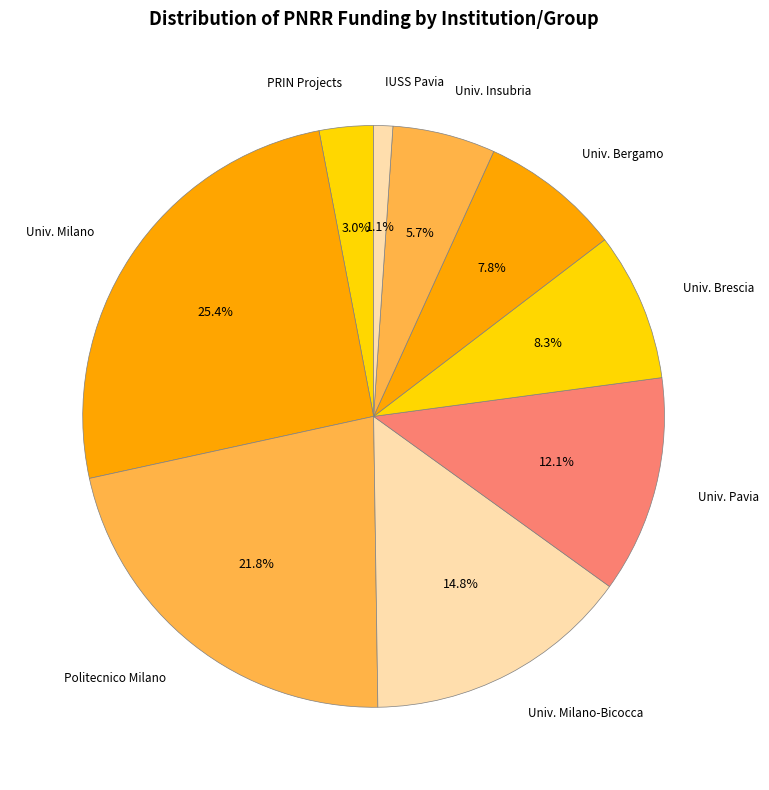

How many slices are in this pie chart?

9